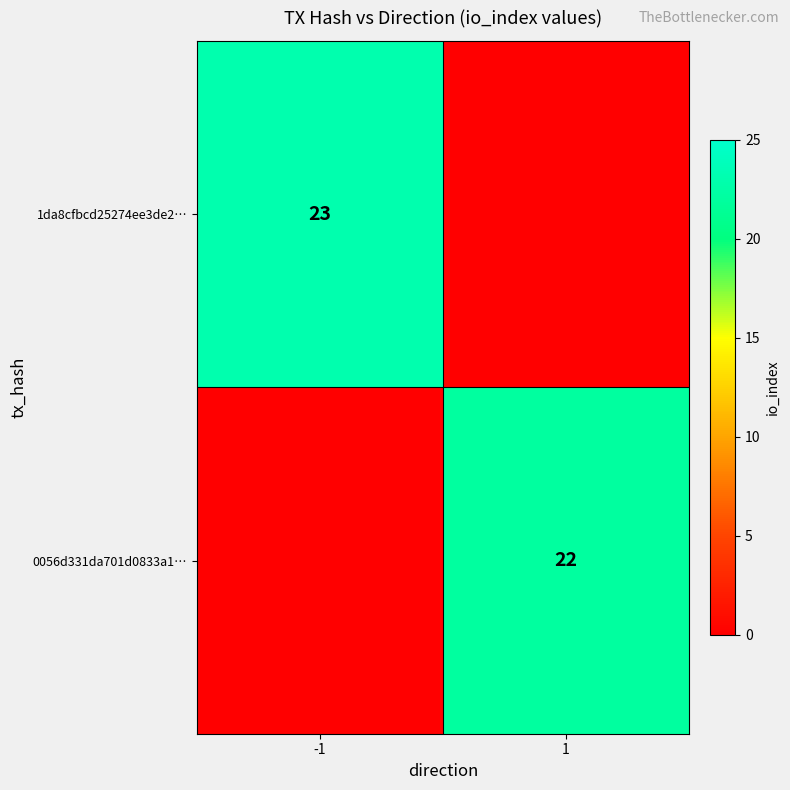

The value of 1da8cfbcd25274ee3de2… at -1 is 23. True or false?

True